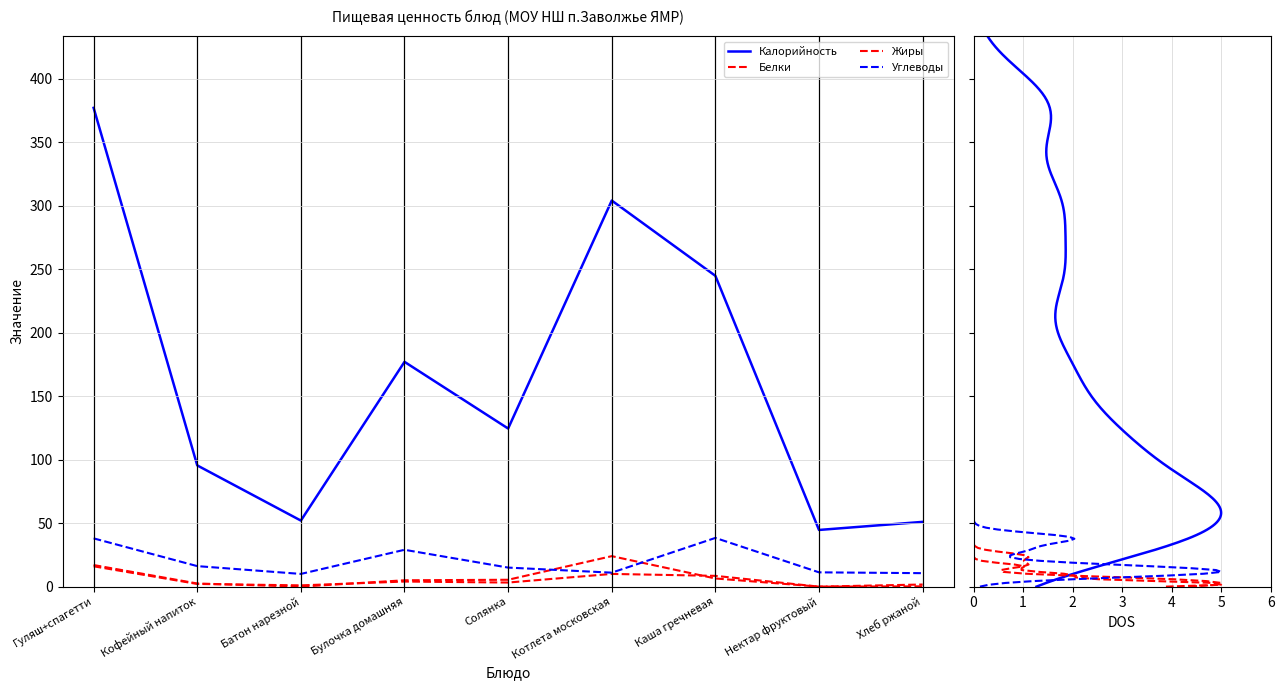

True or false: Углеводы has more than 2 interior local peaks.

False